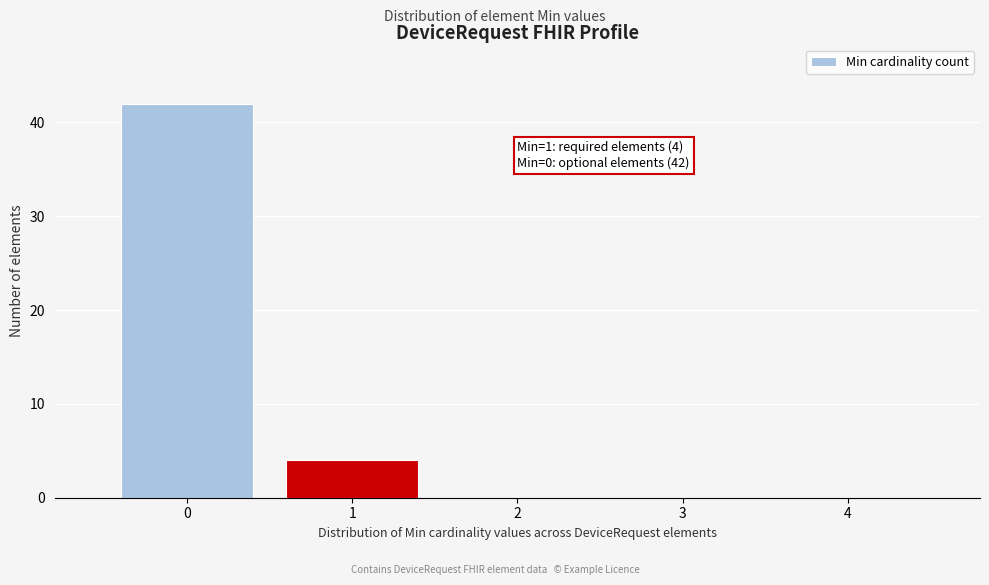

Which range on the x-axis has the tallest bar?

-0.5 to 0.5